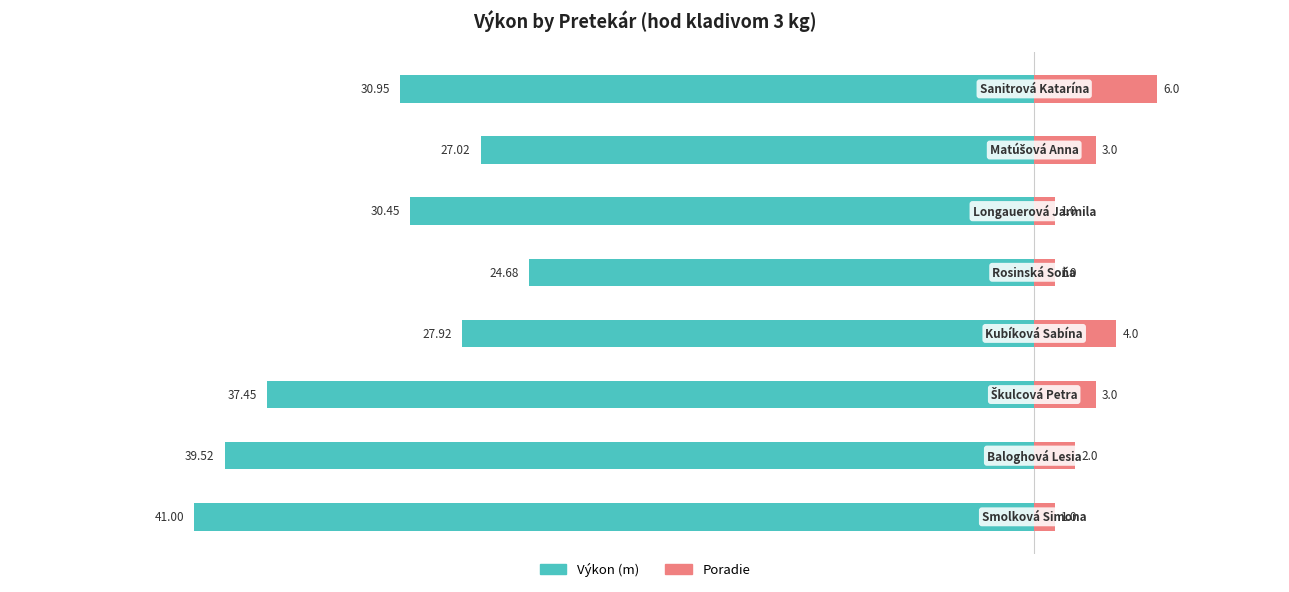

What is the sum of all Poradie values?

21.0